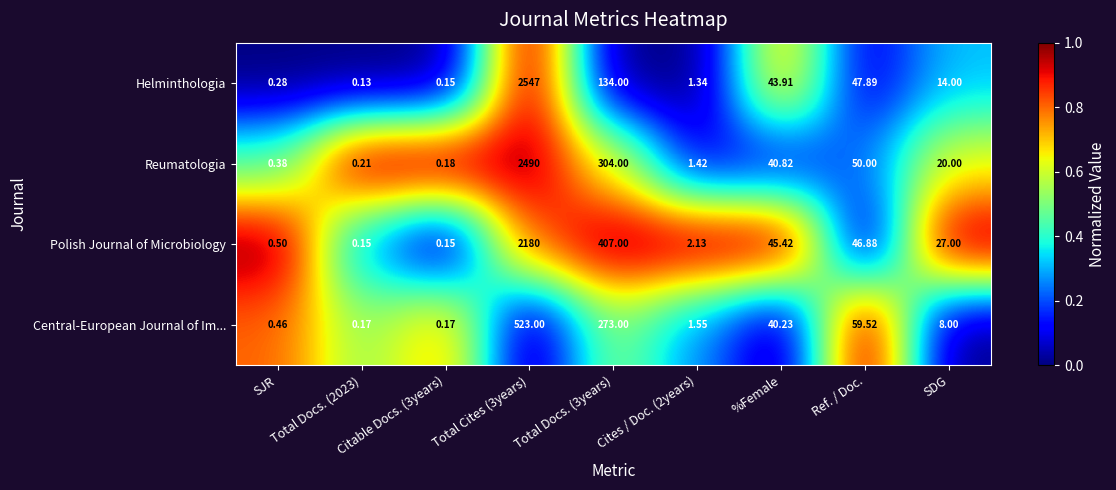

List the series in order of their peak value, lowest first.

Central-European Journal of Im..., Polish Journal of Microbiology, Reumatologia, Helminthologia